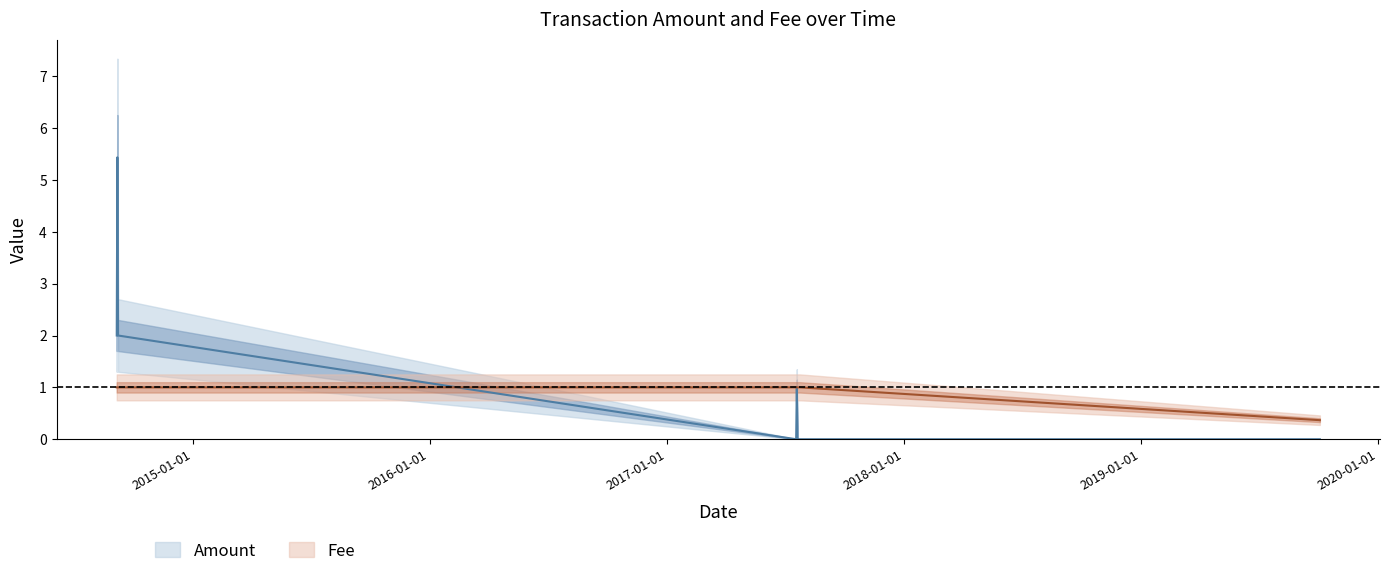

The Fee series shows 0.2 at 2017-07-19. True or false?

False